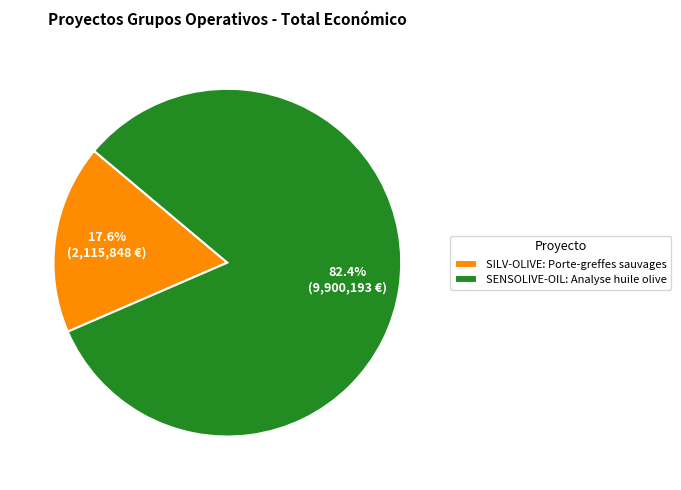

Which slice is the largest?

SENSOLIVE-OIL: Analyse huile olive